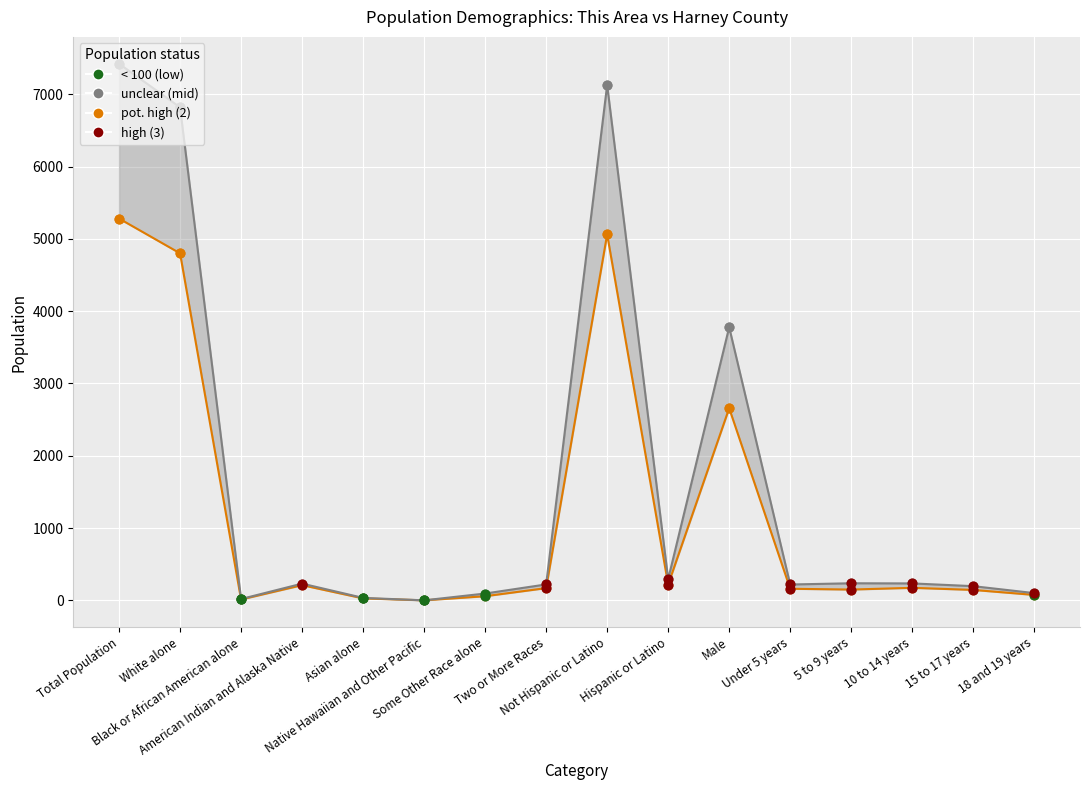

Which series reaches the minimum Y coordinate?

This Area